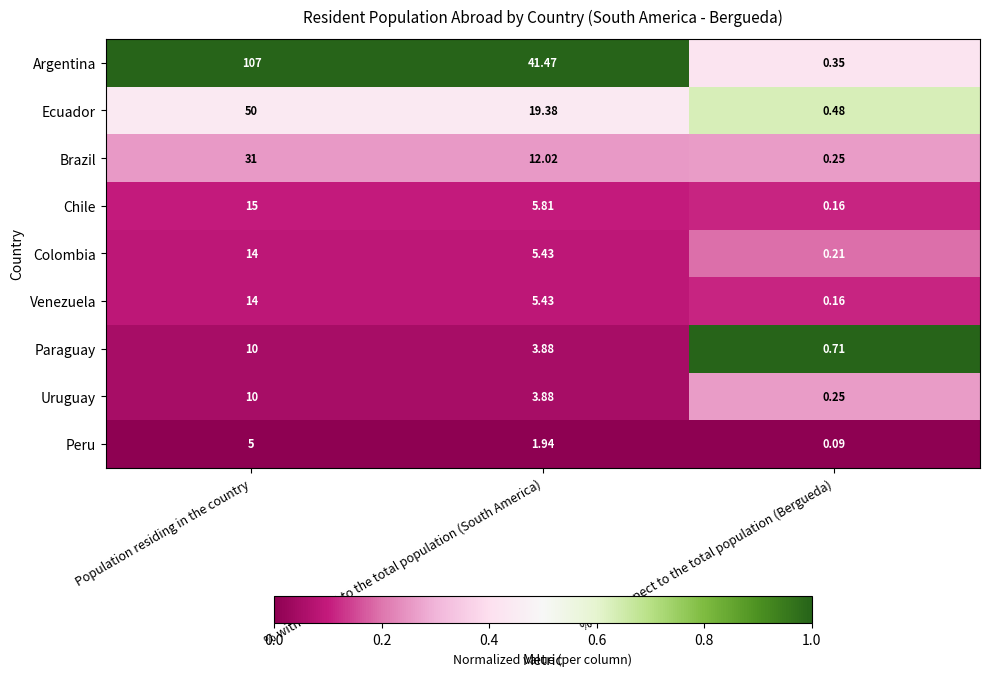

Rank the categories by Uruguay value from lowest to highest.

% with respect to the total population (Bergueda), % with respect to the total population (South America), Population residing in the country